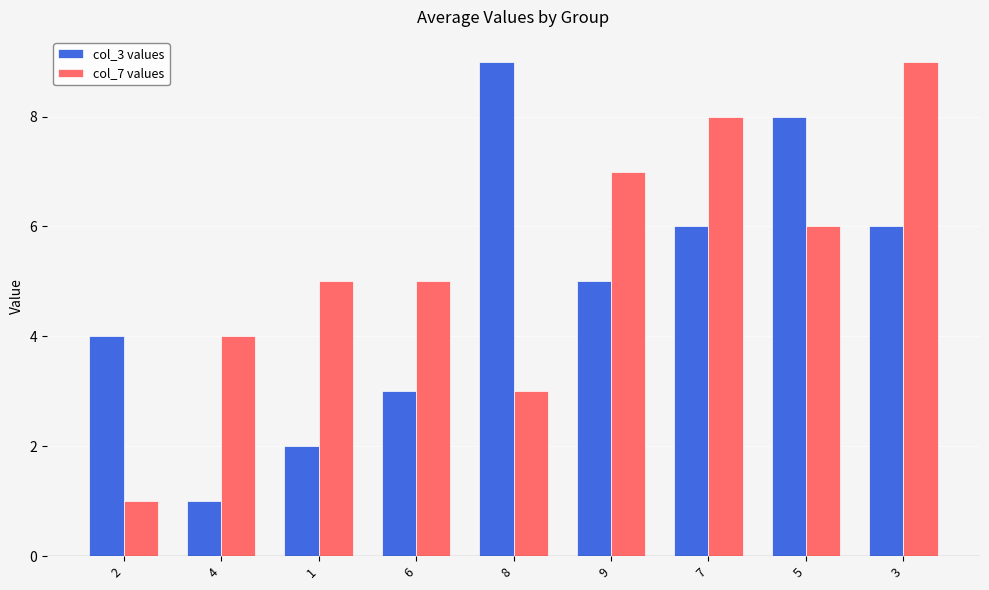

How many col_3 values values are between 3 and 6?

5